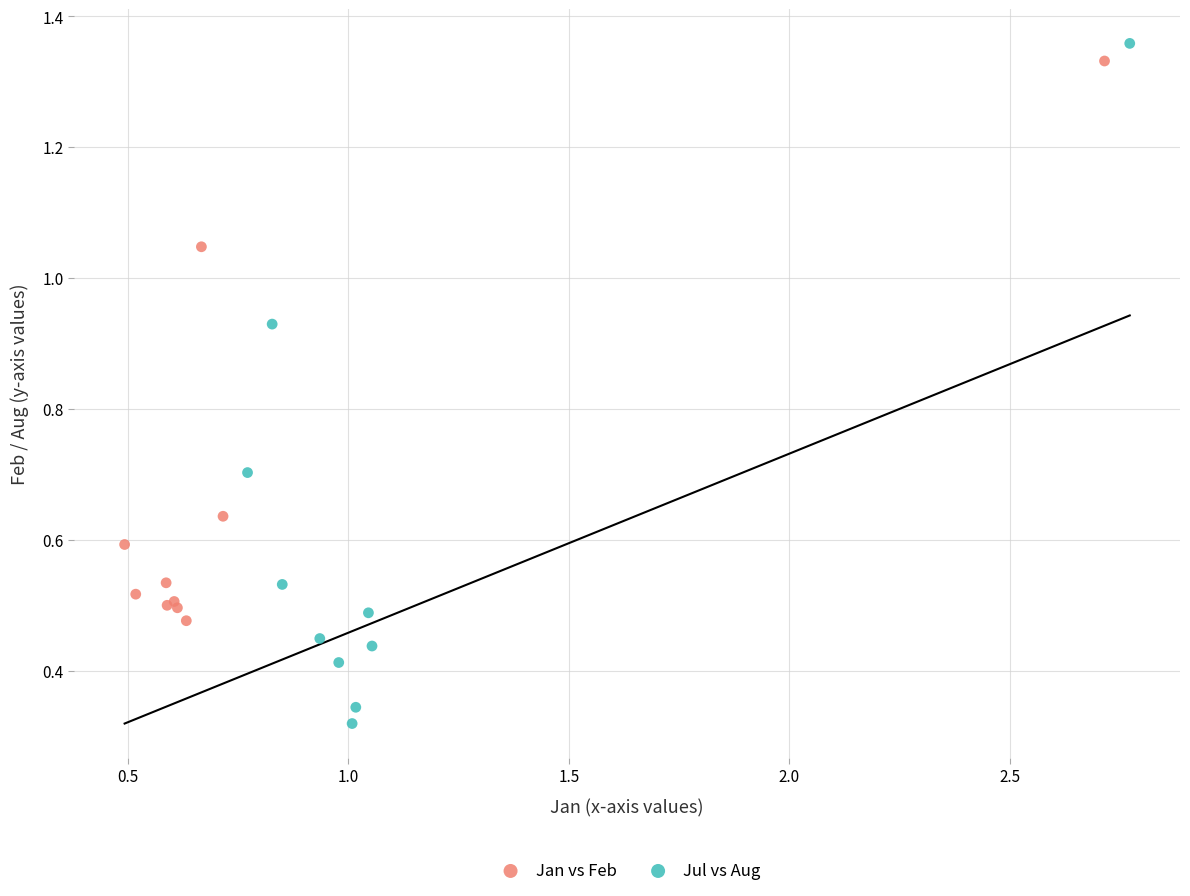

Which series has the largest Y range (max minus min)?

Jul vs Aug